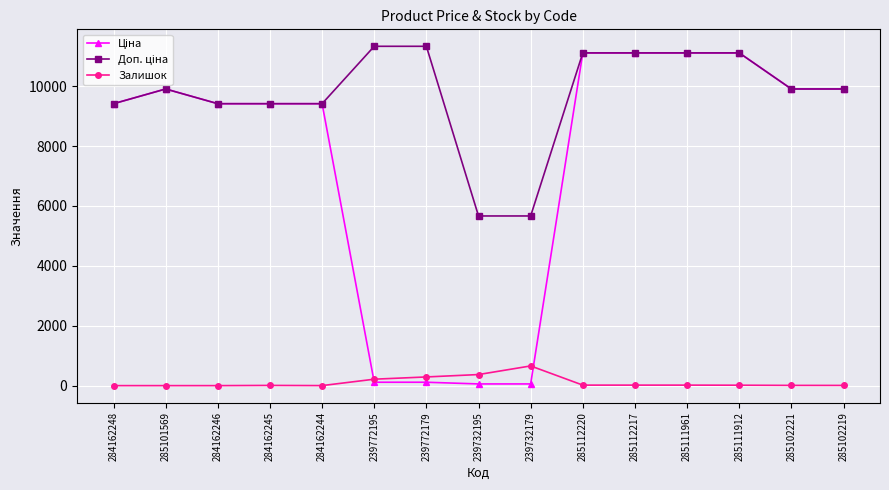

At how many categories does at least one series exceed 5925?

13